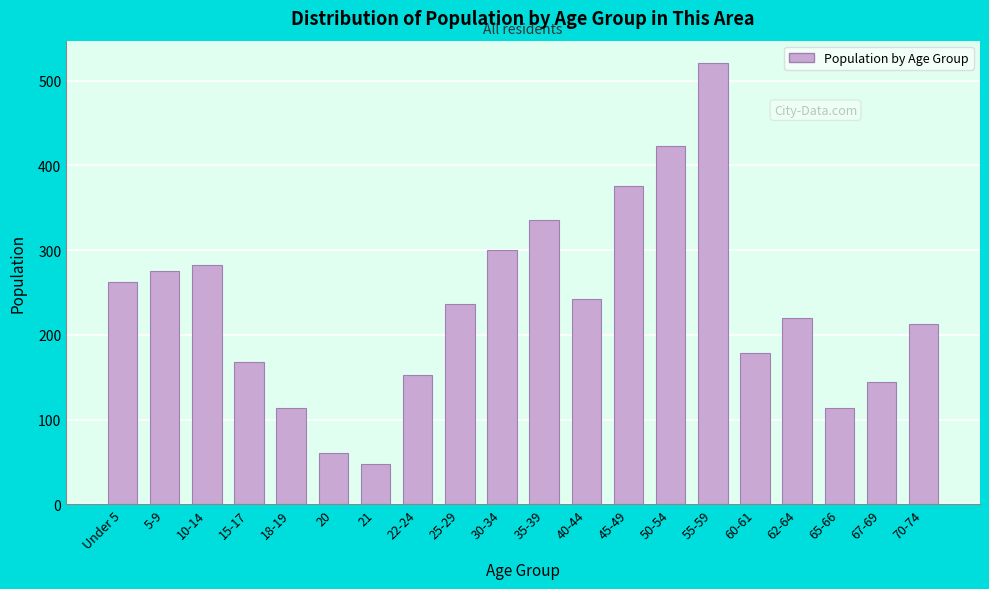

Reading right to left, what are all the values shown in this chart?

70-74=213	67-69=144	65-66=114	62-64=220	60-61=179	55-59=521	50-54=423	45-49=375	40-44=242	35-39=335	30-34=300	25-29=236	22-24=152	21=47	20=61	18-19=114	15-17=168	10-14=282	5-9=275	Under 5=262